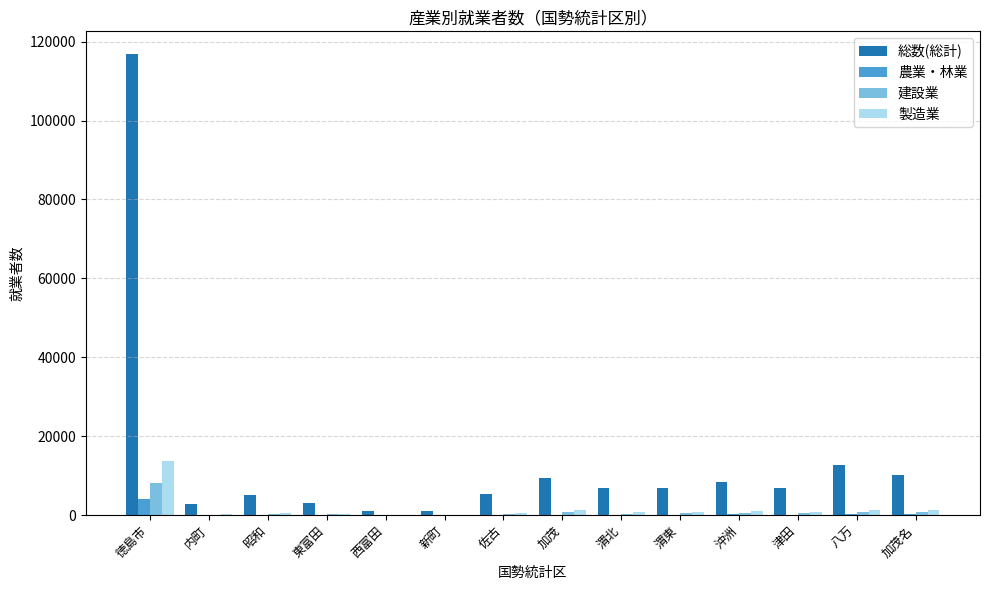

Is the value of 農業・林業 at 津田 greater than the value of 総数(総計) at 加茂名?

No